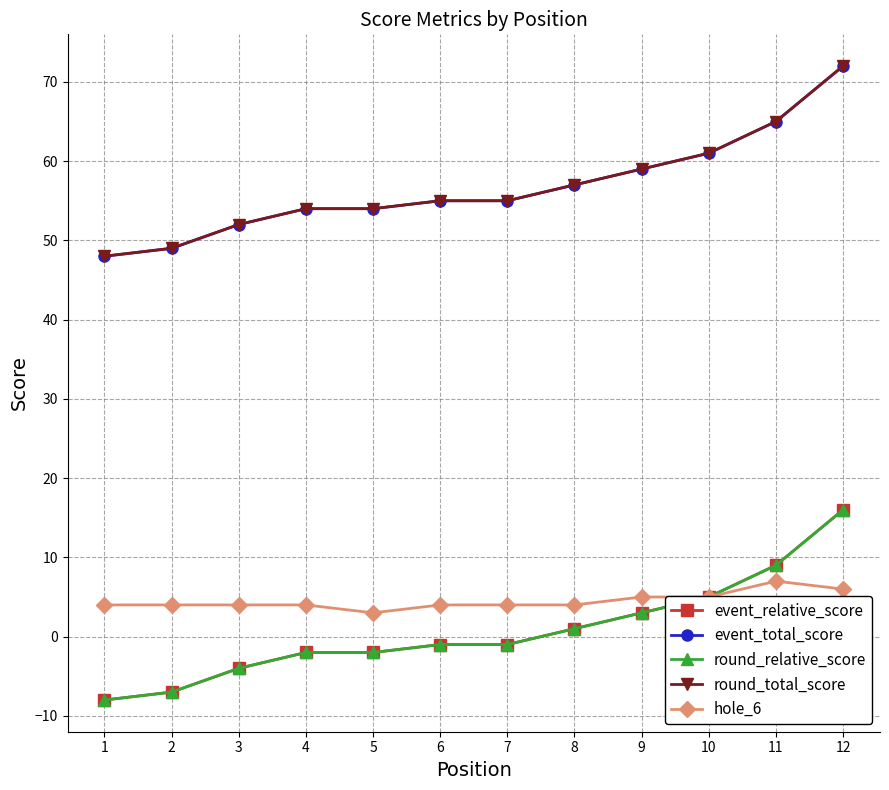

Between 9 and 7, which is larger?

9